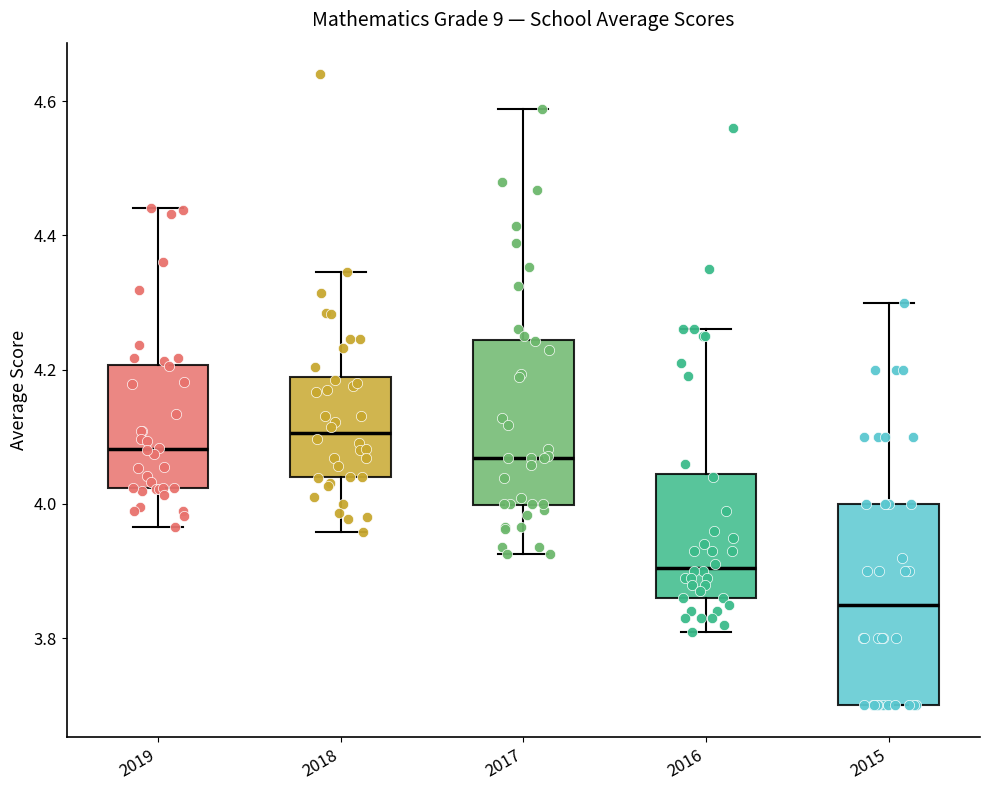

Where does the median line of the box at x = 2016 sit on the y-axis? The values are not printed on the chart, so give them approximately, as read against the axis.

3.90